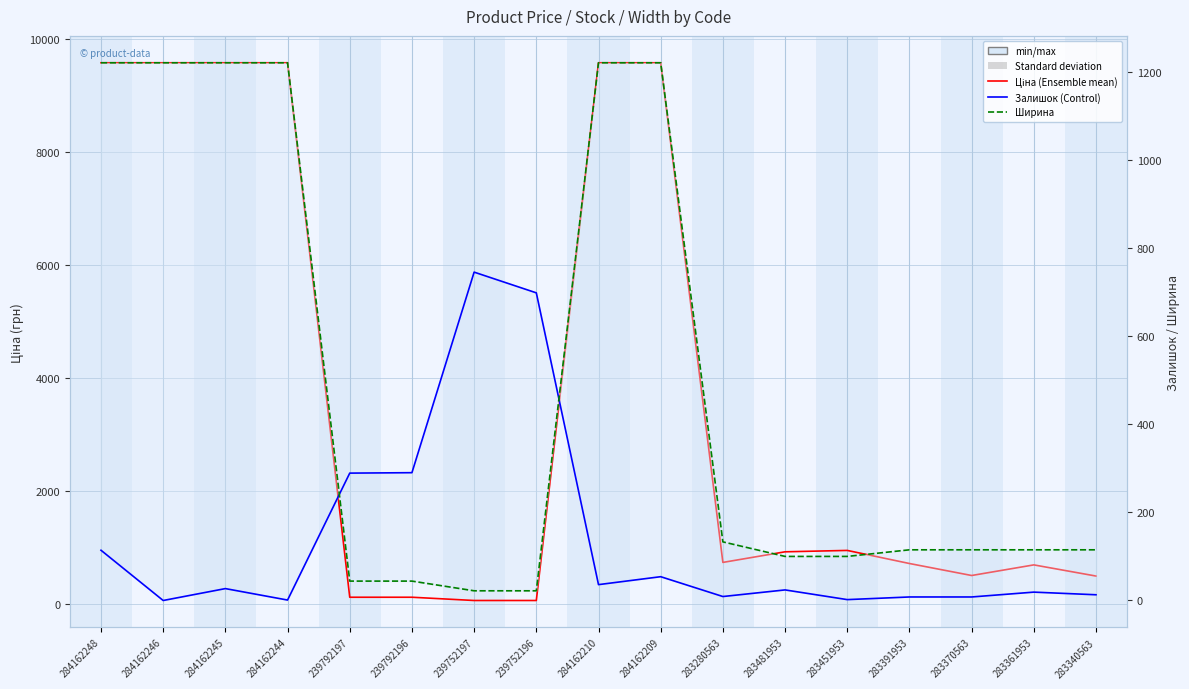

What is the spread (max minus min) of values at 239752197?

723.0